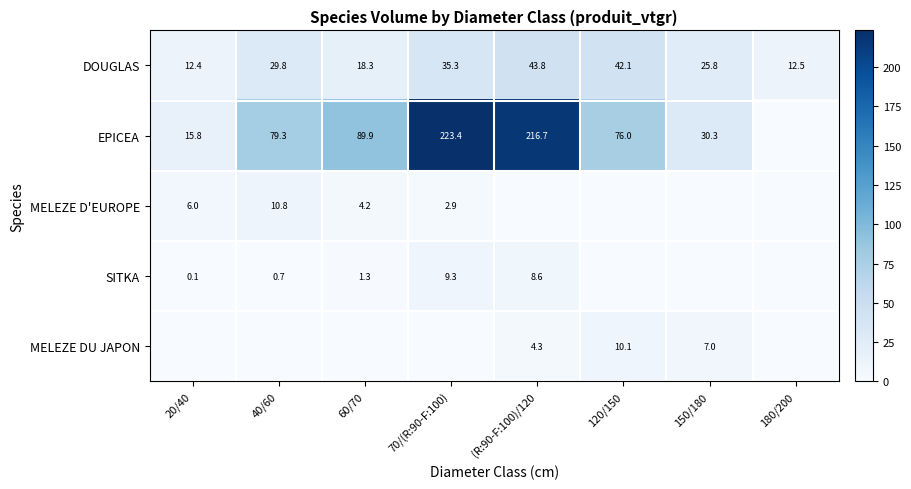

Is the value of EPICEA at 120/150 greater than the value of MELEZE DU JAPON at 150/180?

Yes